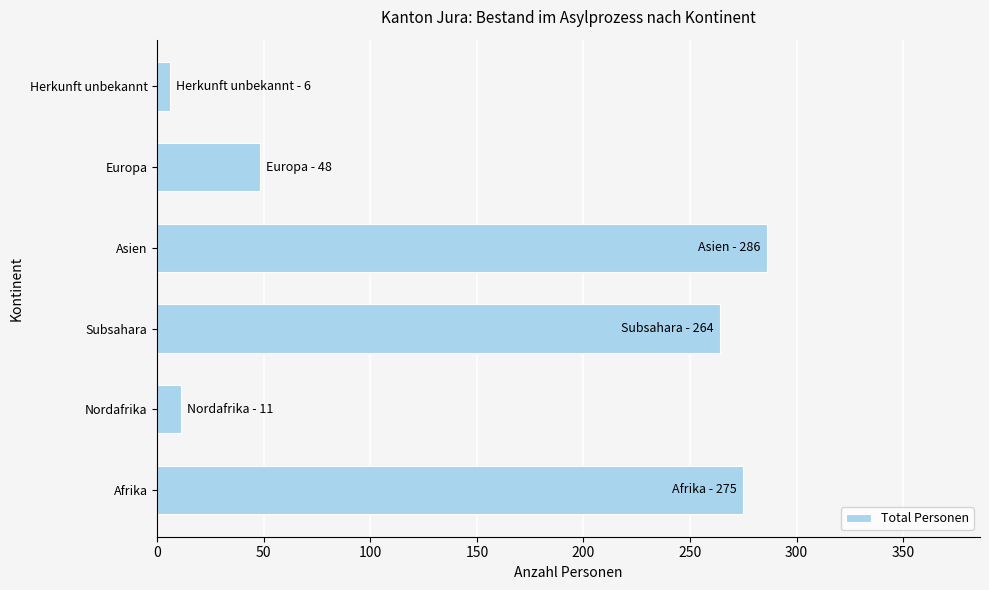

Is it true that the value at Subsahara is 264?

True